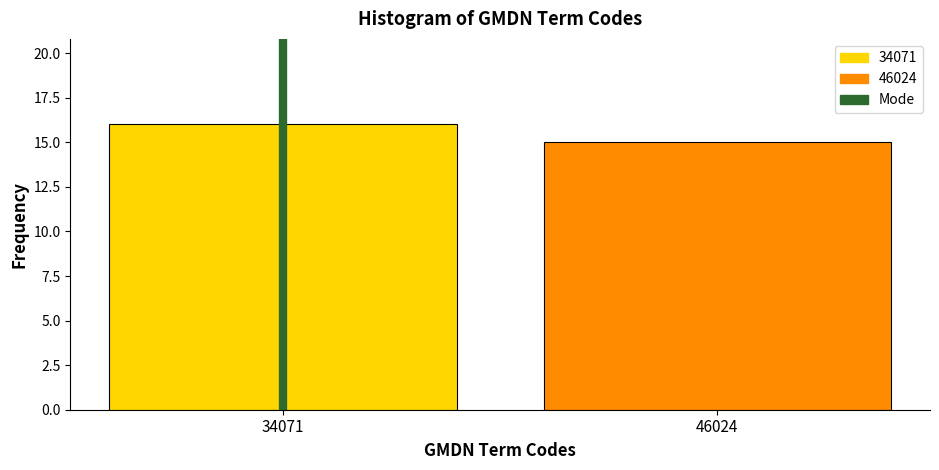

Reading left to right, extract all data points from this chart.

34071=16	46024=15